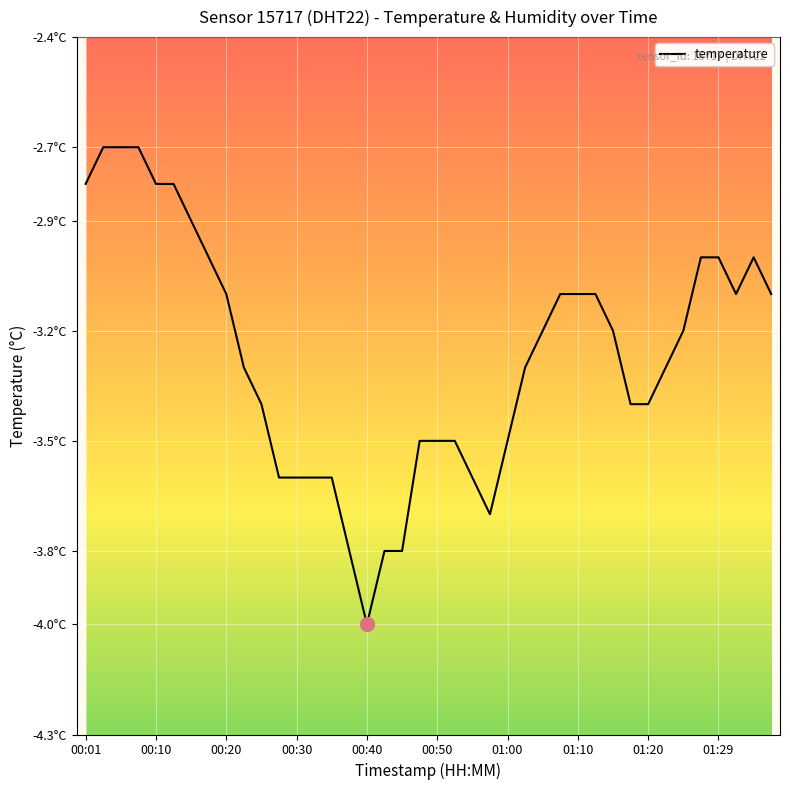

Does the chart display data point markers on the line(s)?

No